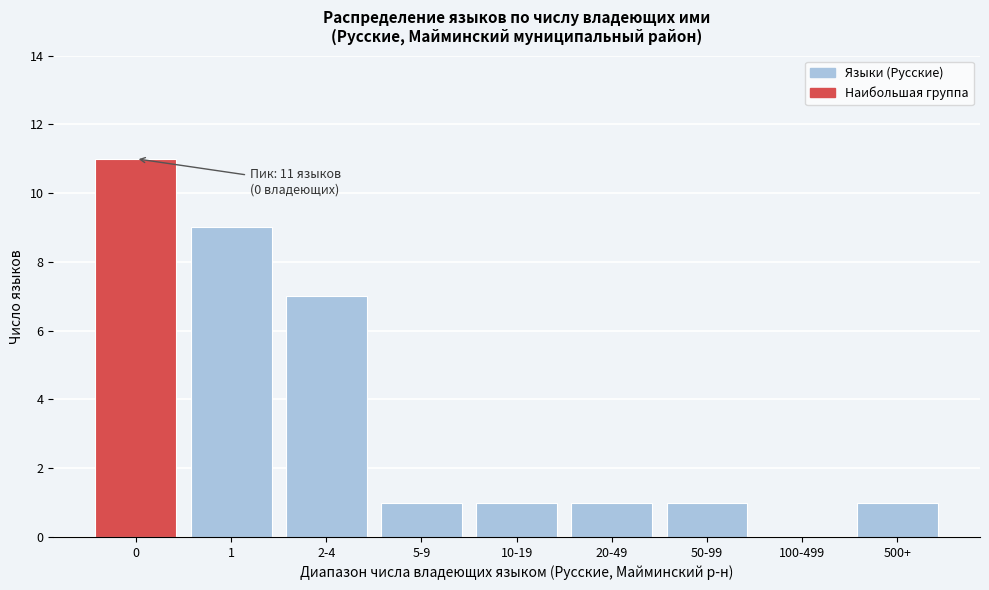

Reading left to right, transcribe all the data shown in this chart.

0=11	1=9	2-4=7	5-9=1	10-19=1	20-49=1	50-99=1	100-499=0	500+=1